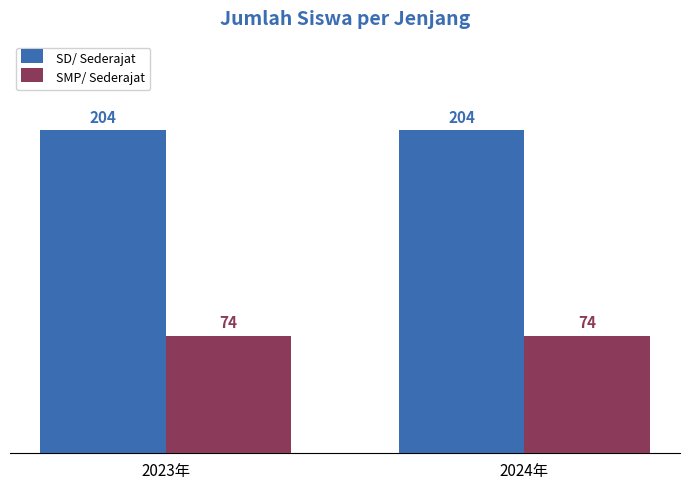

The value of SMP/ Sederajat at 2023年 is 74. True or false?

True